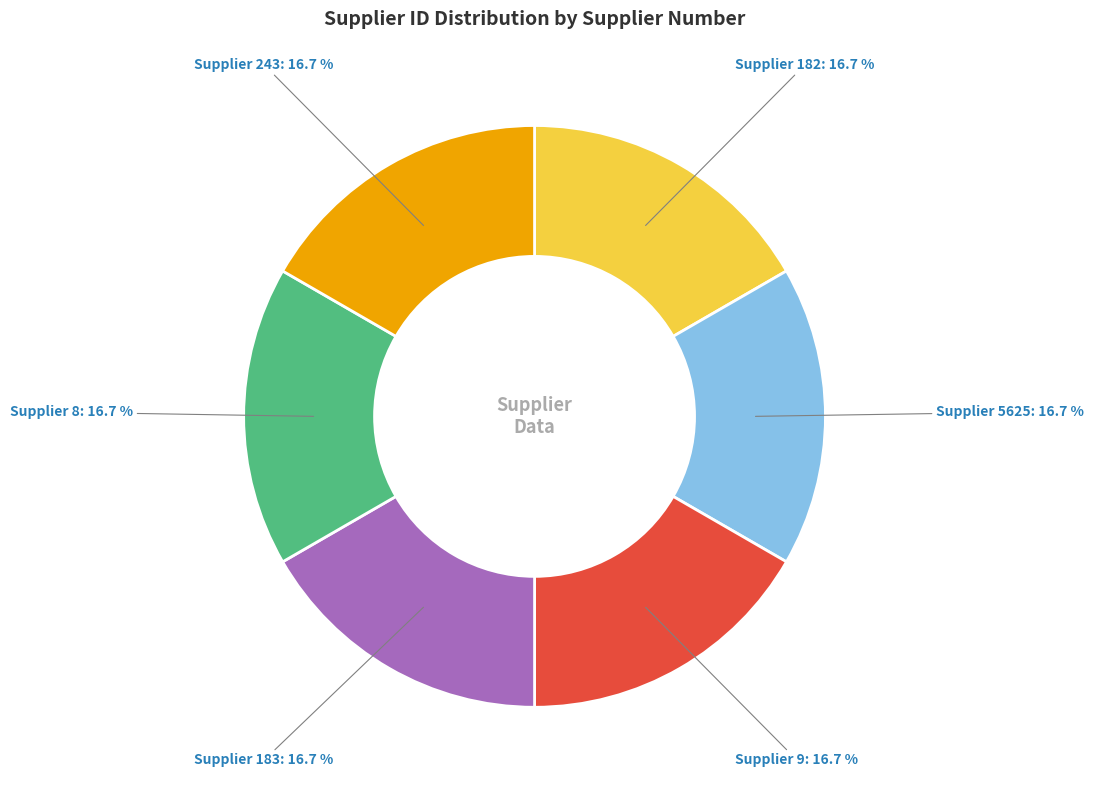

Is there a majority slice in this chart?

No